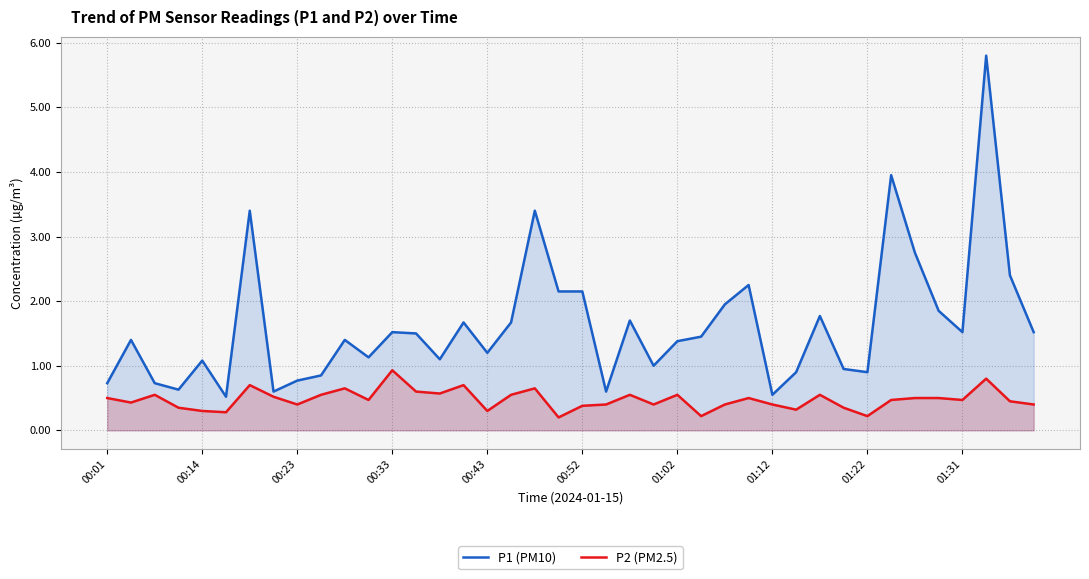

Which series has the largest total across all categories?

P1 (PM10)